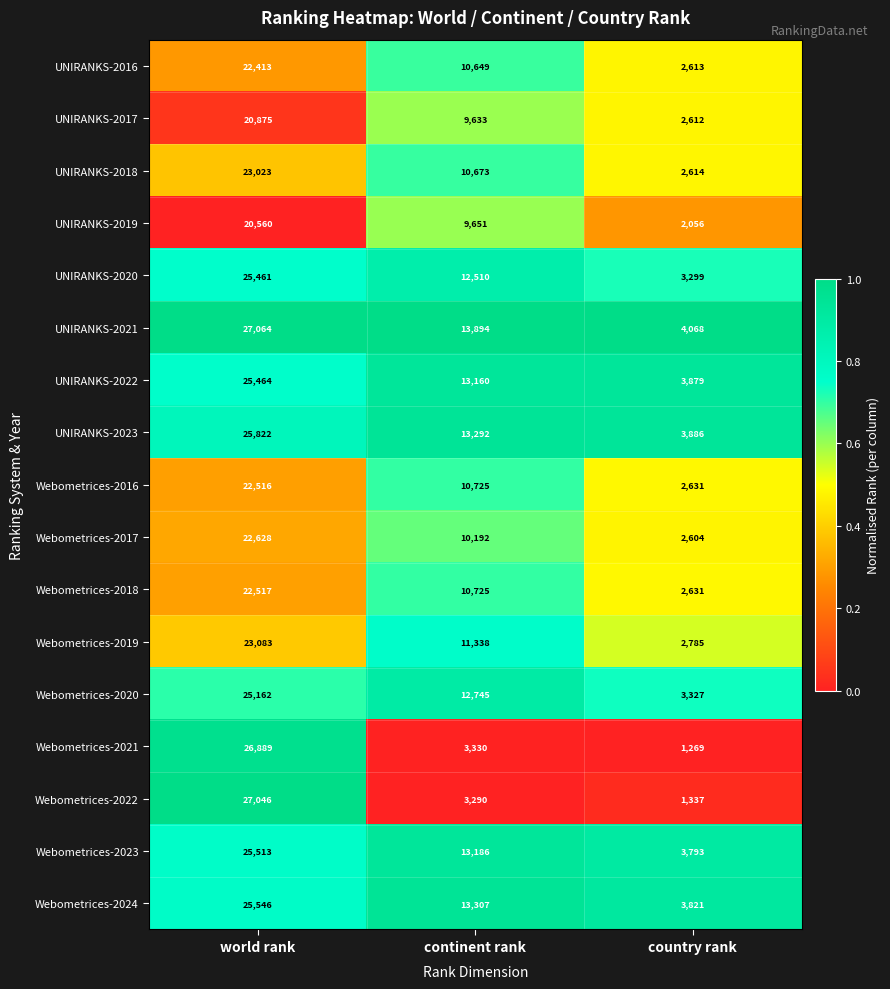

What is the average value of the UNIRANKS-2021 series?

15009